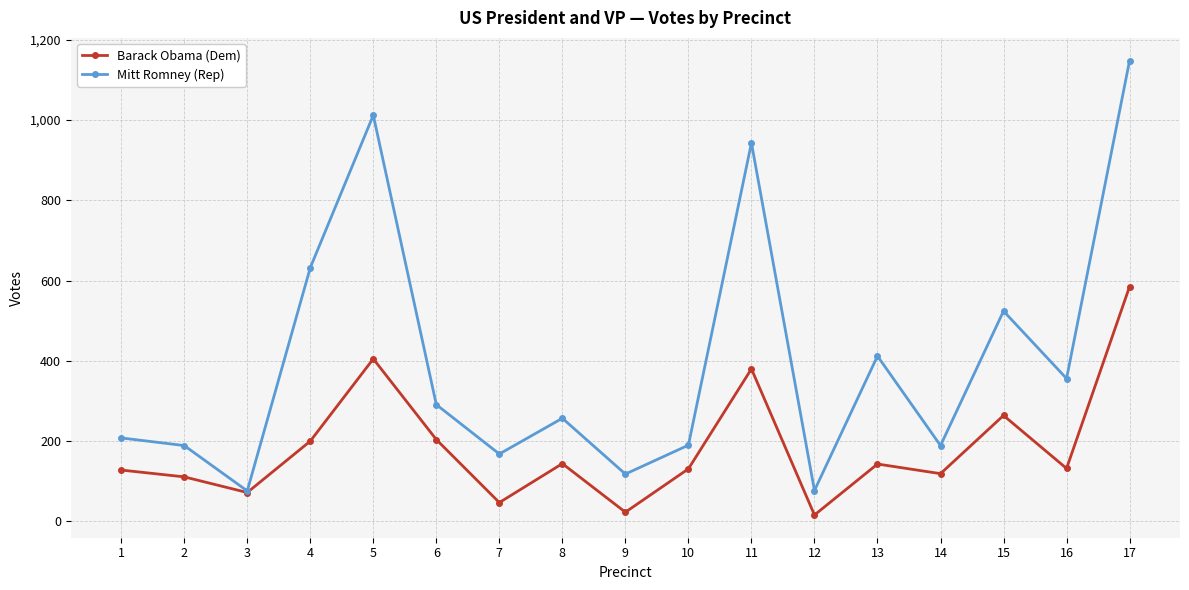

How many interior local valleys does the Mitt Romney (Rep) series have?

6